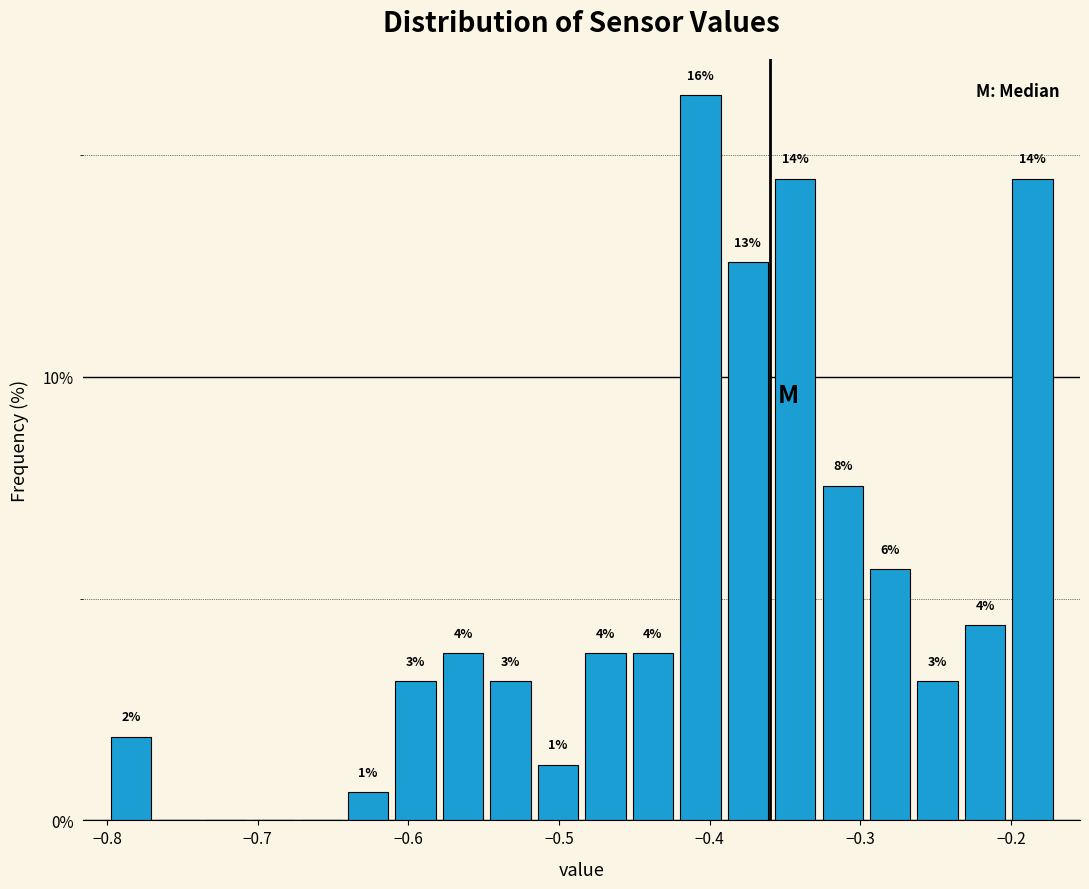

Read against the x-axis, roughly where is the centre of the tallest bar?

-0.41